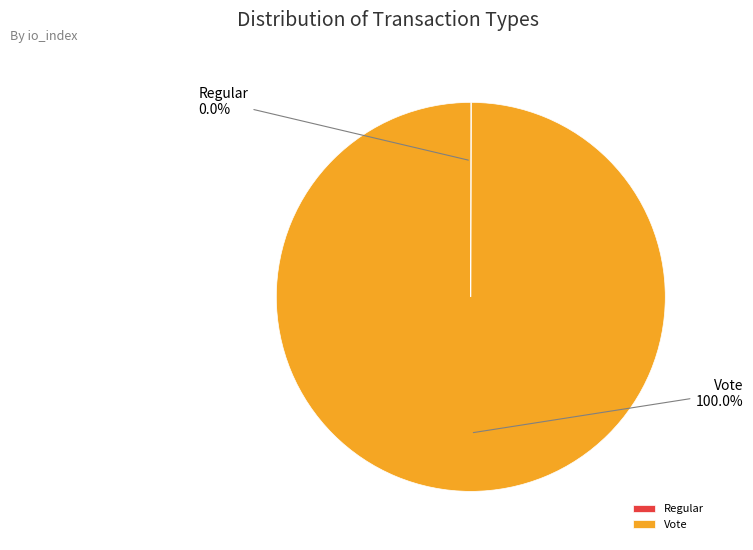

Which category has the biggest portion of the pie?

Vote